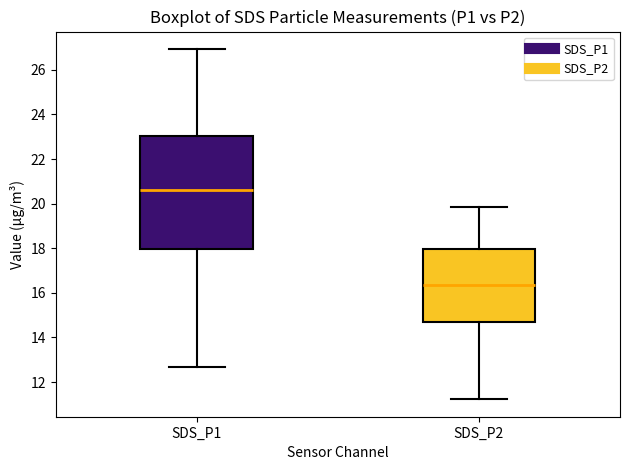

Which box has the highest median line?

SDS_P1